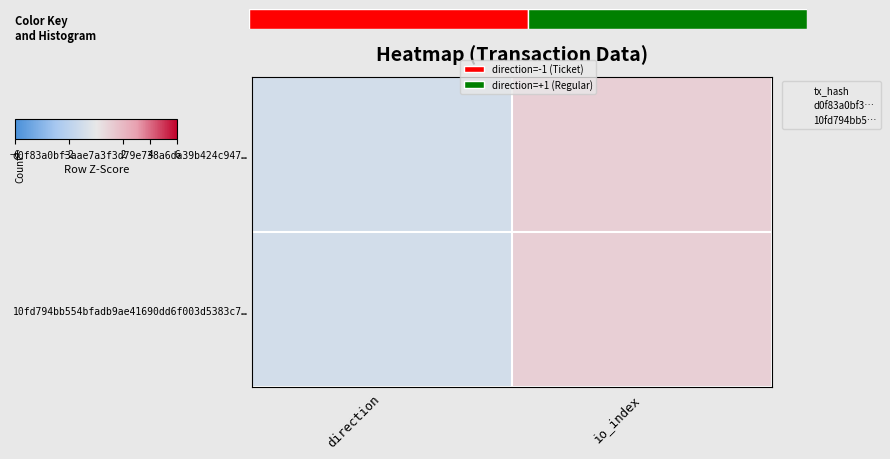

How many d0f83a0bf3aae7a3f3d79e738a6da39b424c947… values are between -1 and 1?

2